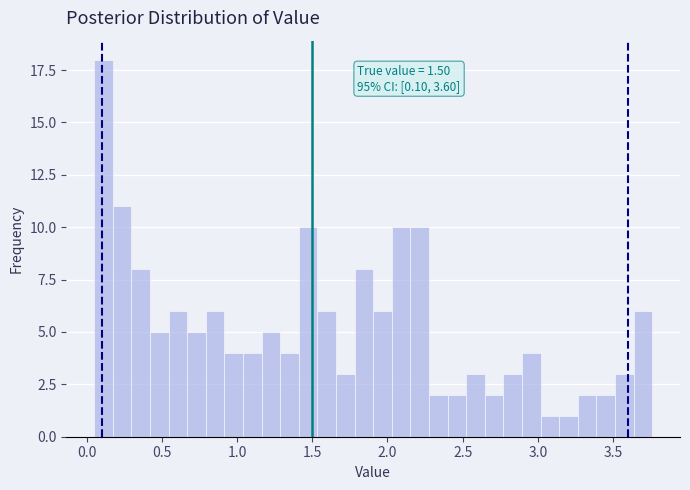

Around what value on the x-axis is the tallest bar? Give the approximate position of its centre, as read against the axis.

0.10